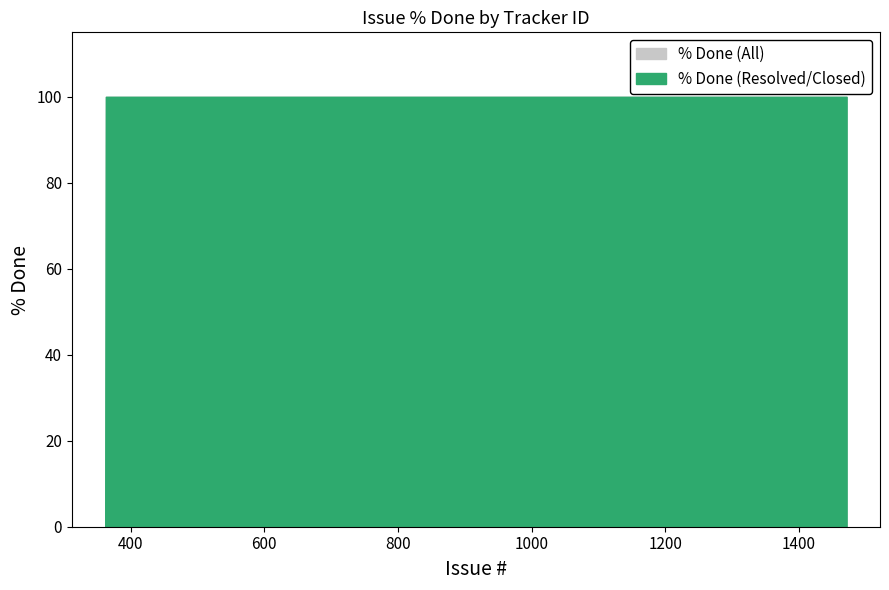

Reading left to right, transcribe all the data shown in this chart.

% Done (Resolved/Closed): 100	100	0
% Done (All): 100	100	0